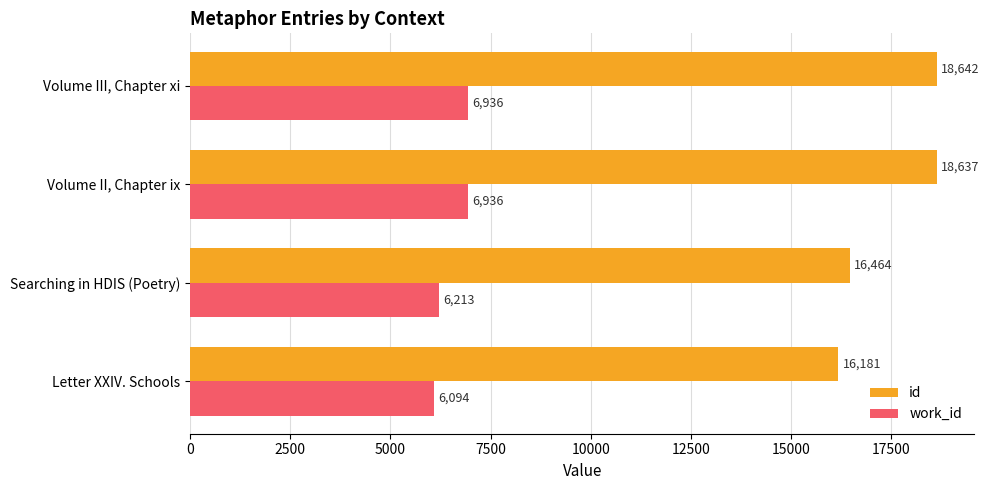

Rank the series by their average value, from lowest to highest.

work_id, id